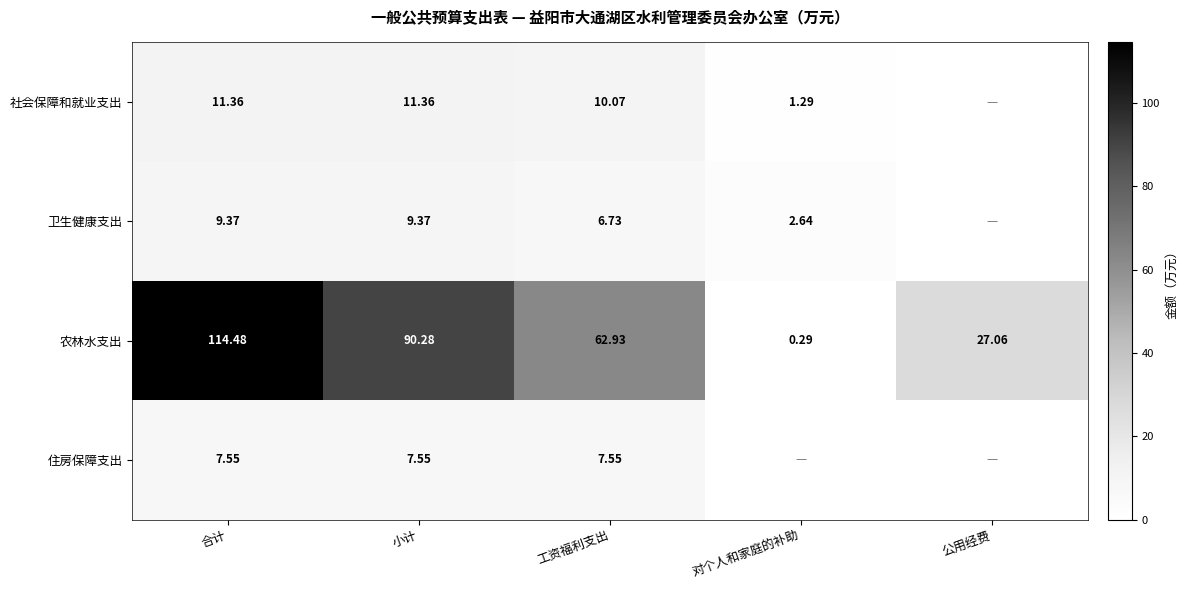

At which label does 农林水支出 first exceed 62?

合计